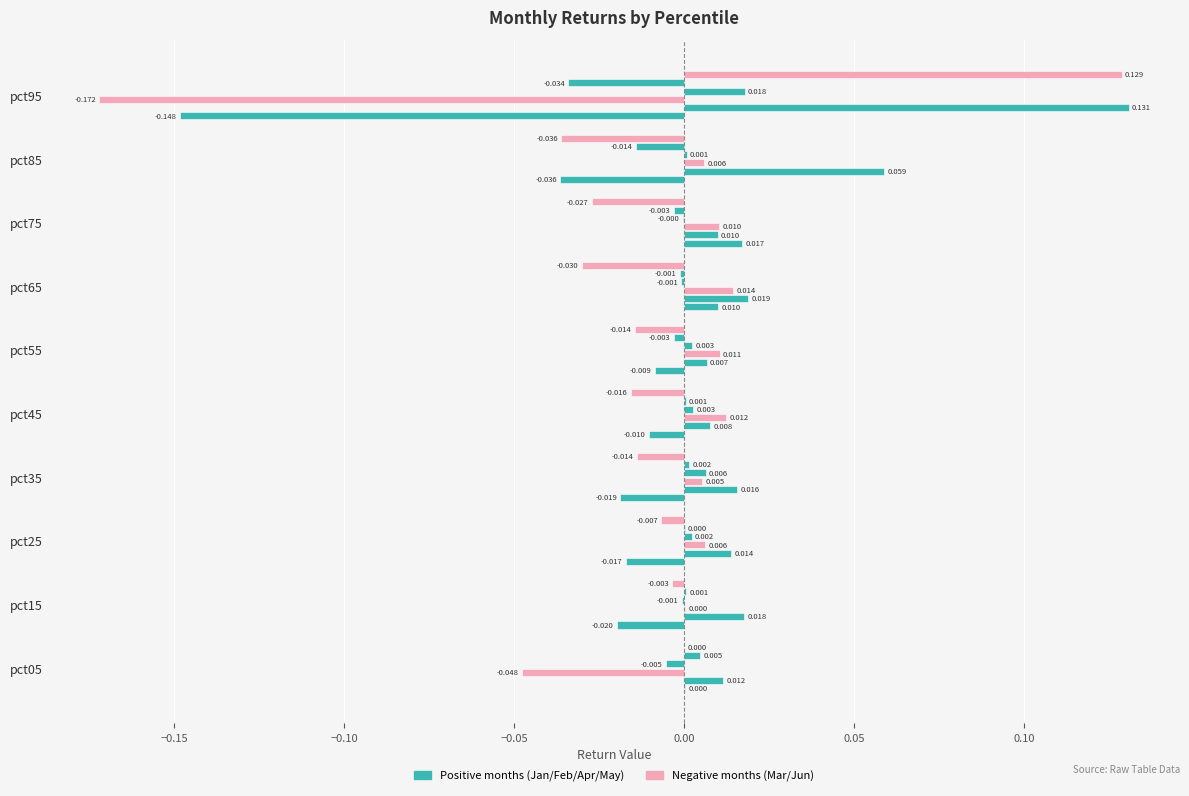

How many series are shown in this chart?

6